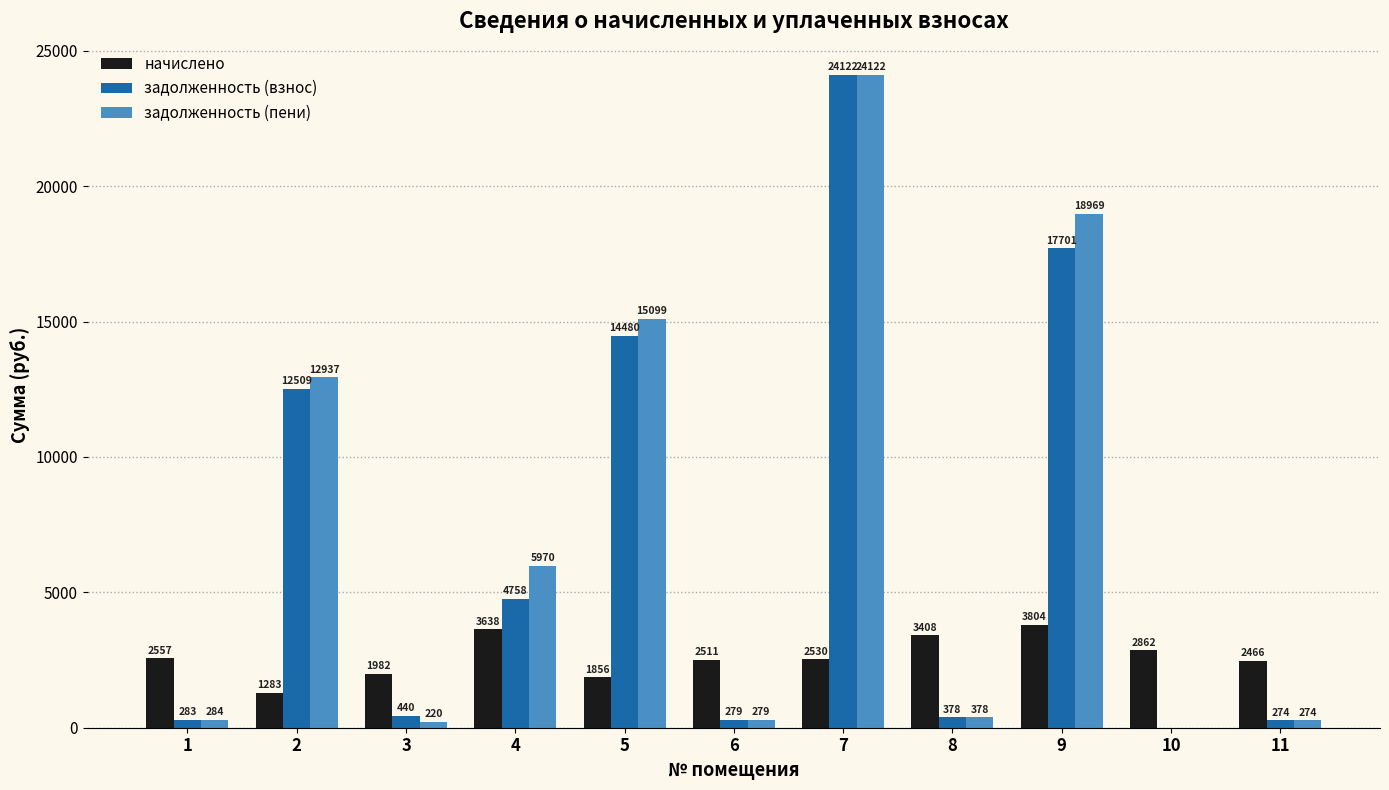

What is the total value across all series at 2?

26729.7